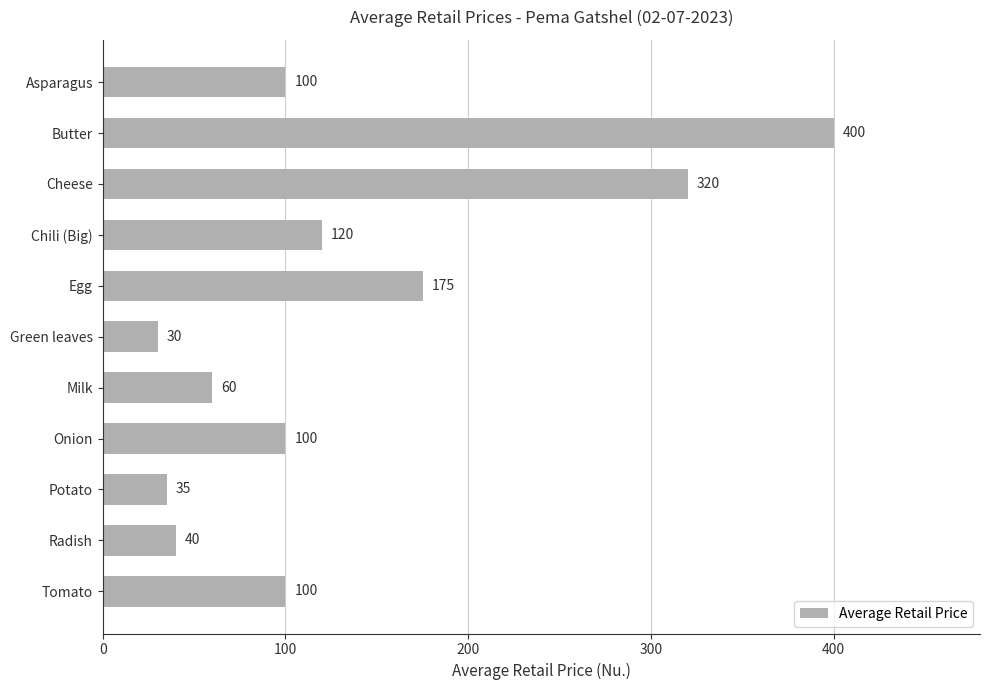

How many distinct data groups are displayed?

1